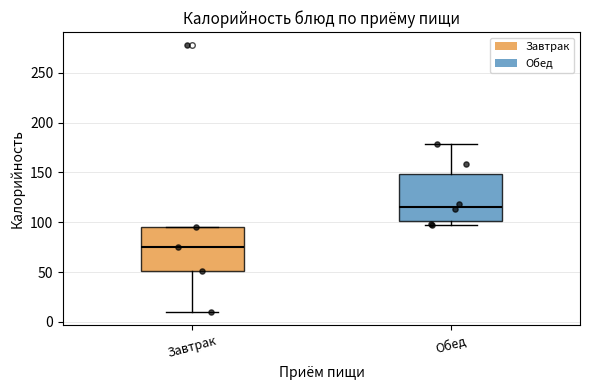

Reading left to right, transcribe this box plot: for each box, give where its median line is, the range the box spans, and where its two whiskers end, as read against the y-axis. The values are not printed on the chart, so give them approximately, as read against the axis.

Завтрак: median 75, box 50 to 95, whiskers 10 to 95
Обед: median 115, box 100 to 150, whiskers 95 to 180